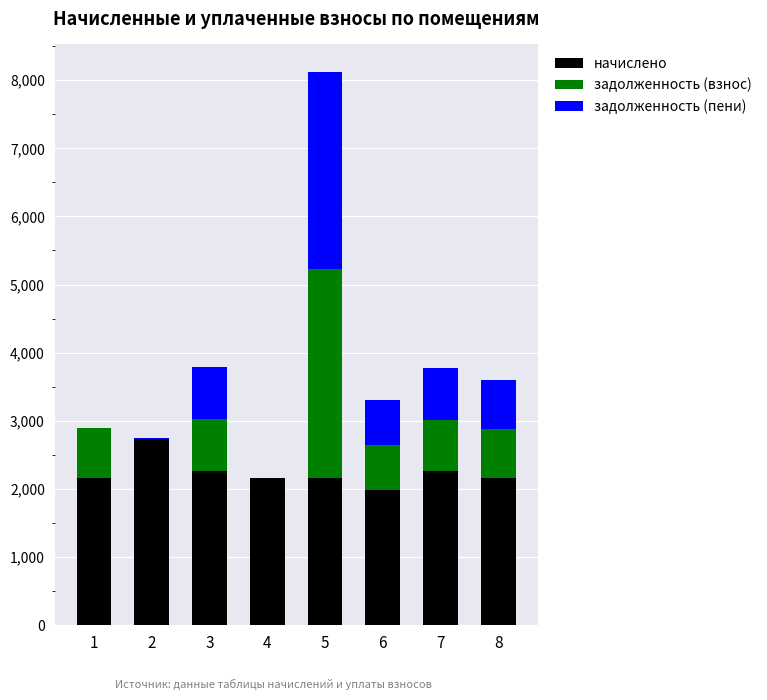

At which category is the sum across all series the highest?

5